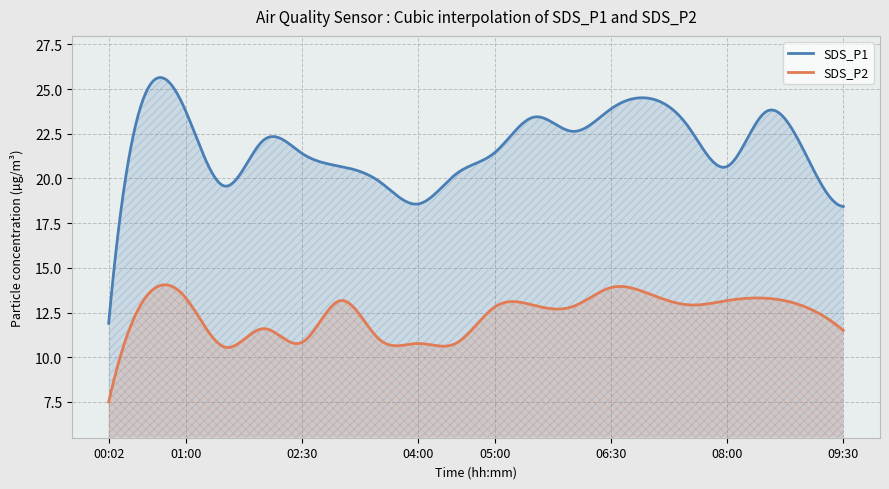

What is the value of the SDS_P2 point at the 4th from the left?

10.6